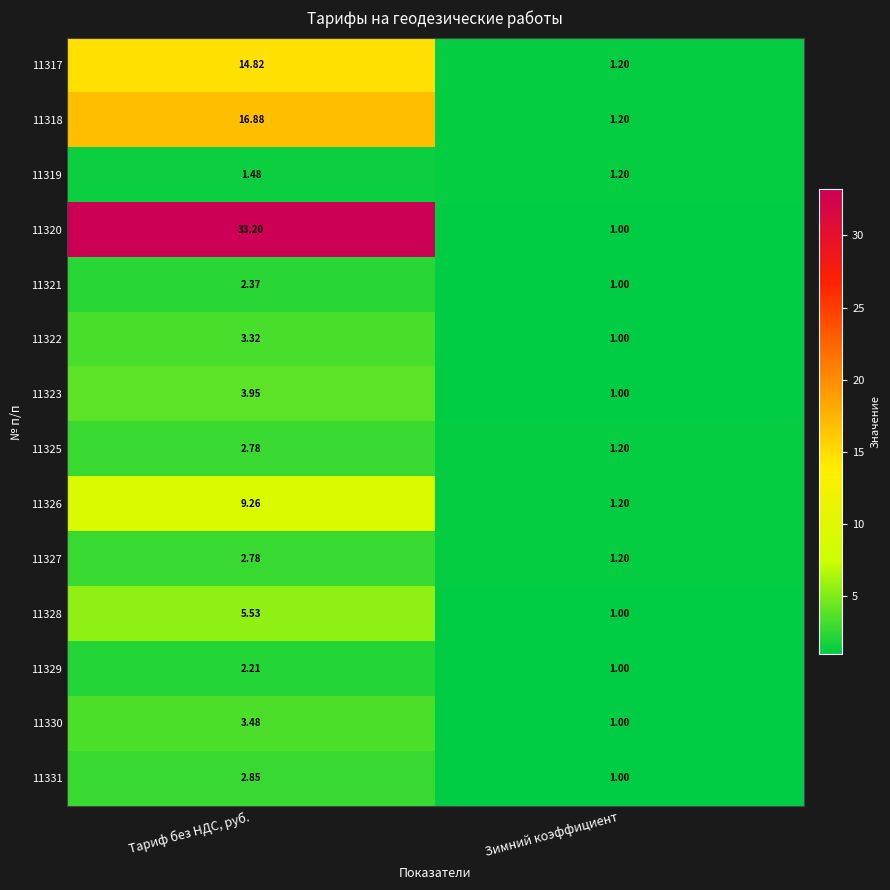

Which series changed the most between Тариф без НДС, руб. and Зимний коэффициент?

11320